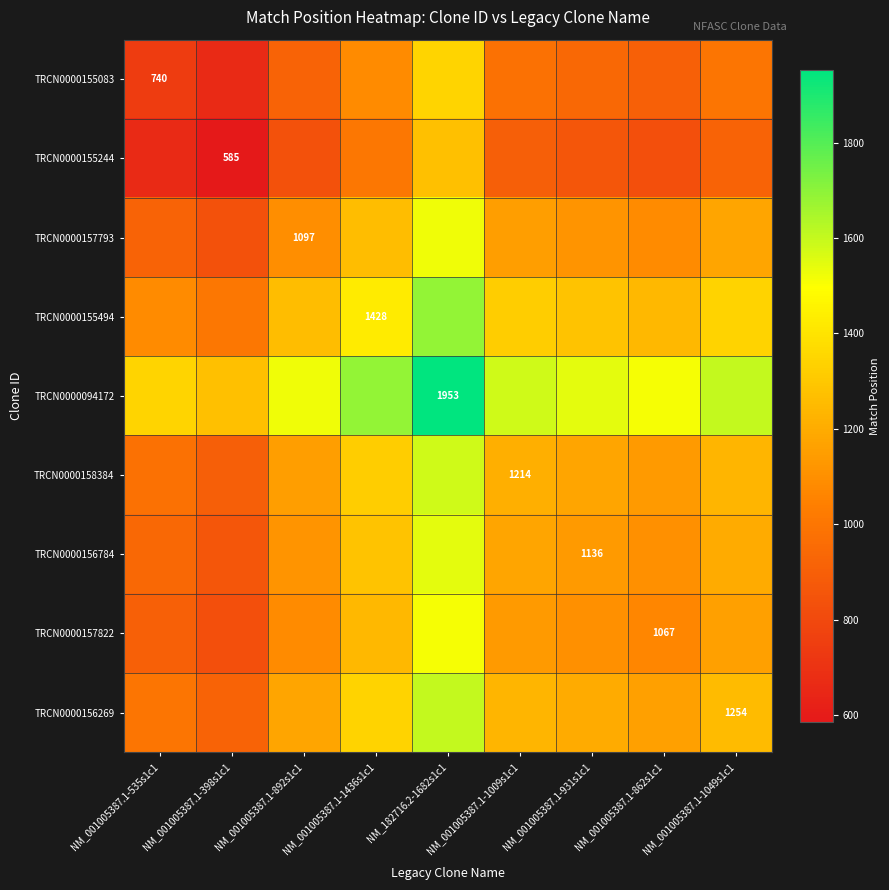

How many data points does each series have?

9